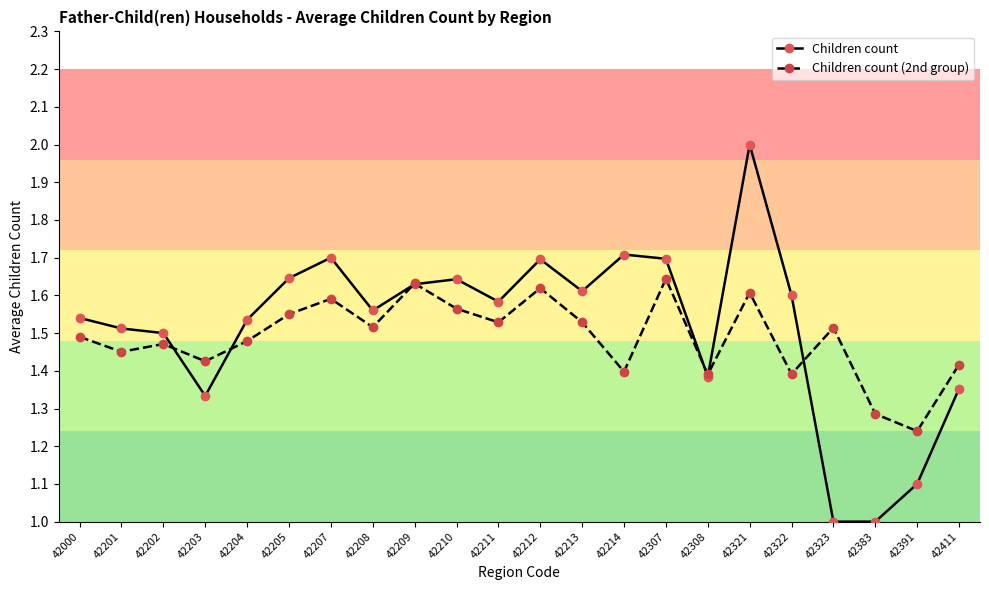

Rank the series at 42383 from lowest to highest value.

Children count, Children count (2nd group)